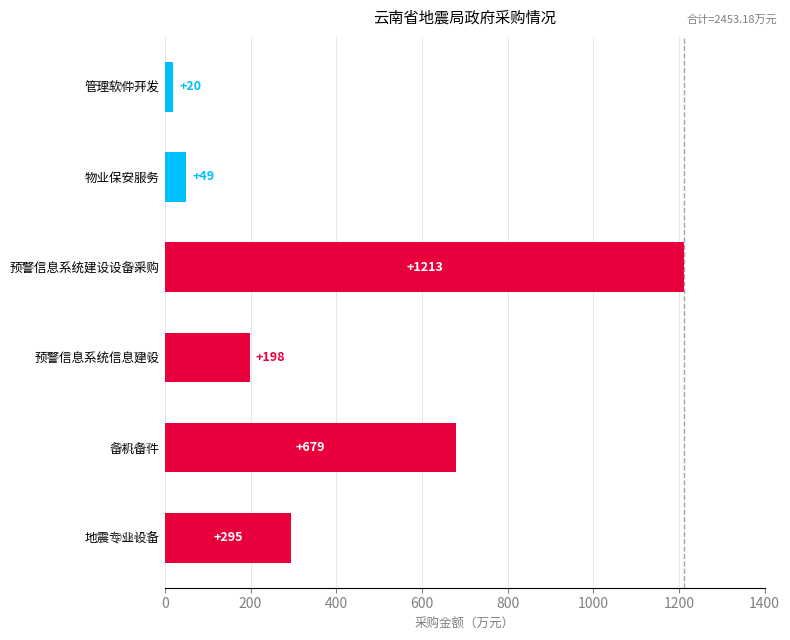

Rank the categories by value from highest to lowest.

预警信息系统建设设备采购, 备机备件, 地震专业设备, 预警信息系统信息建设, 物业保安服务, 管理软件开发